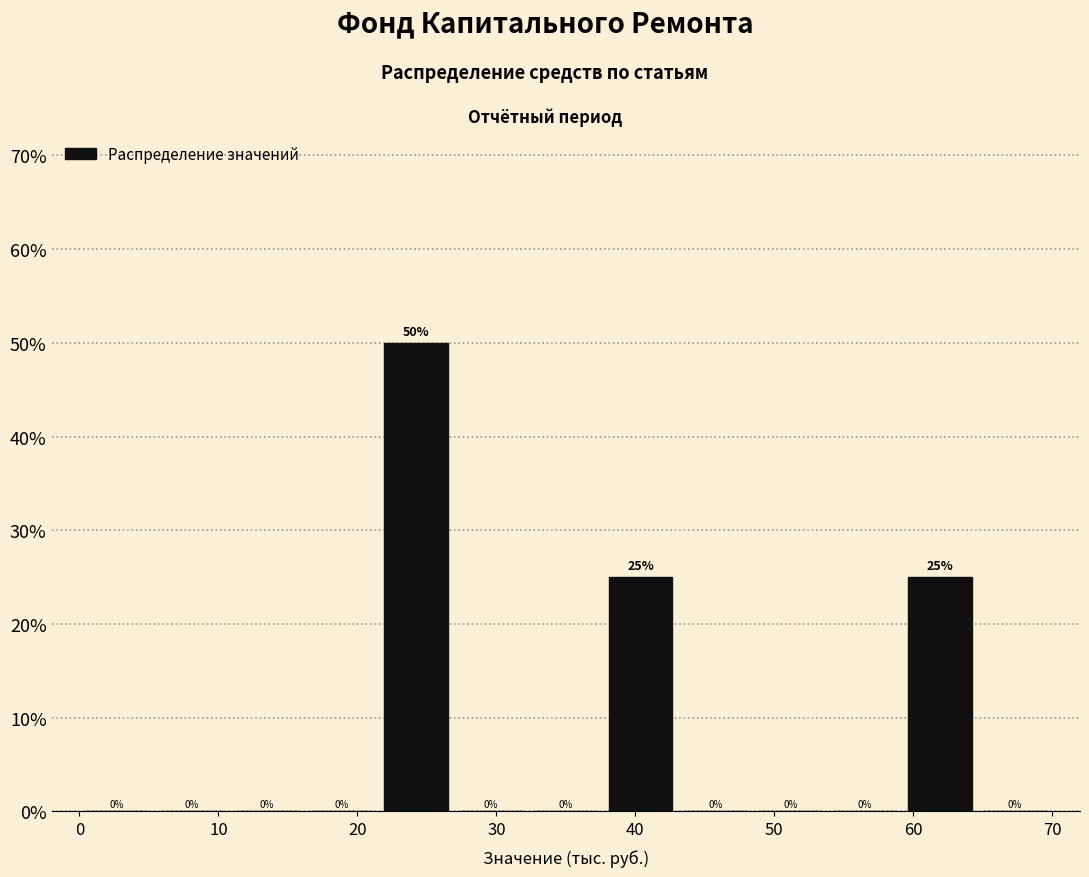

Reading left to right, list every bar in this chart as the range it spans on the x-axis followed by its height. The bar edges are not printed on the chart, so give them approximately, as read against the axis.

0 to 5: 0
5 to 11: 0
11 to 16: 0
16 to 22: 0
22 to 27: 50
27 to 32: 0
32 to 38: 0
38 to 43: 25
43 to 48: 0
48 to 54: 0
54 to 59: 0
59 to 65: 25
65 to 70: 0